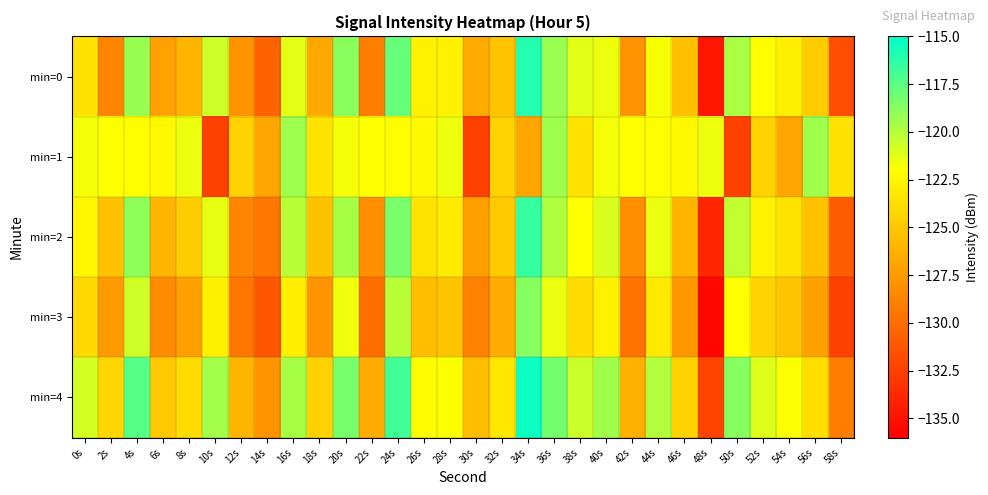

Rank the series at 8s from highest to lowest value.

min=1, min=4, min=2, min=0, min=3